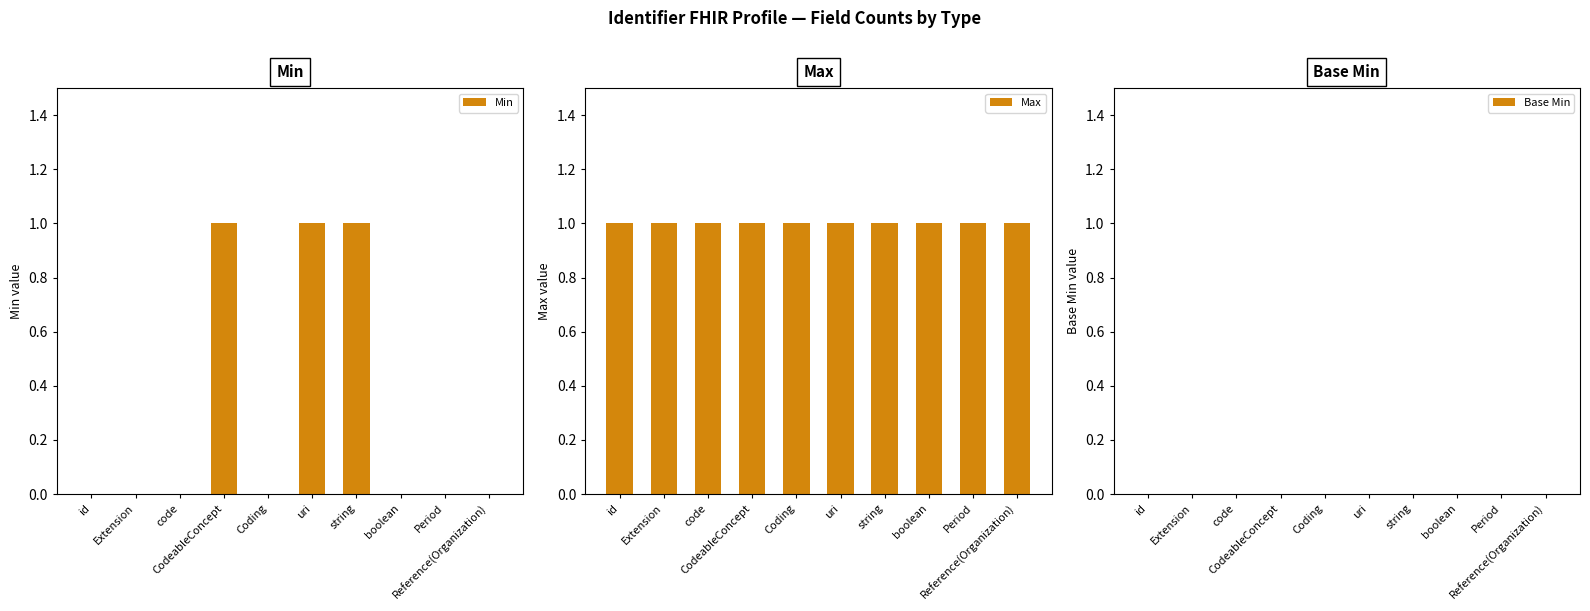

What is the spread (max minus min) of values at id?

1